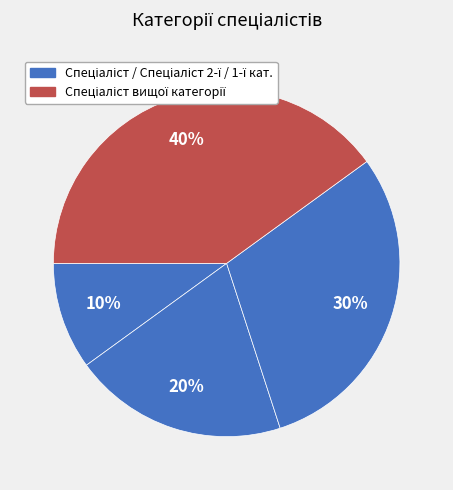

How many segments does this pie chart have?

4